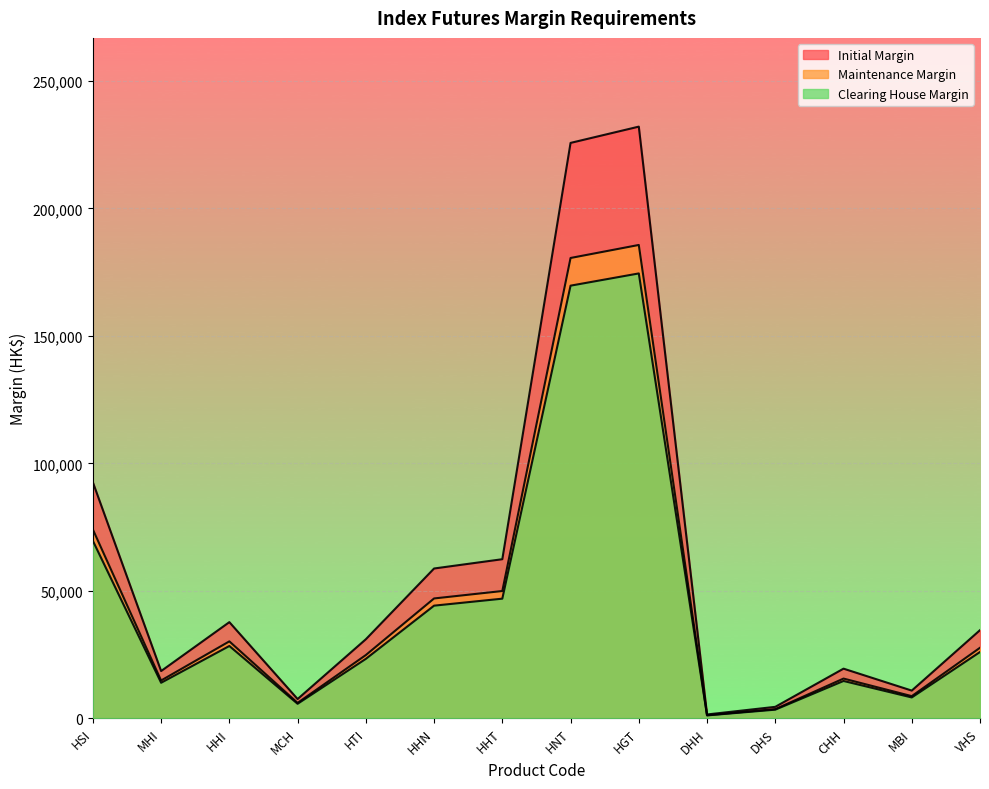

Rank the series at HTI from lowest to highest value.

Clearing House Margin, Maintenance Margin, Initial Margin